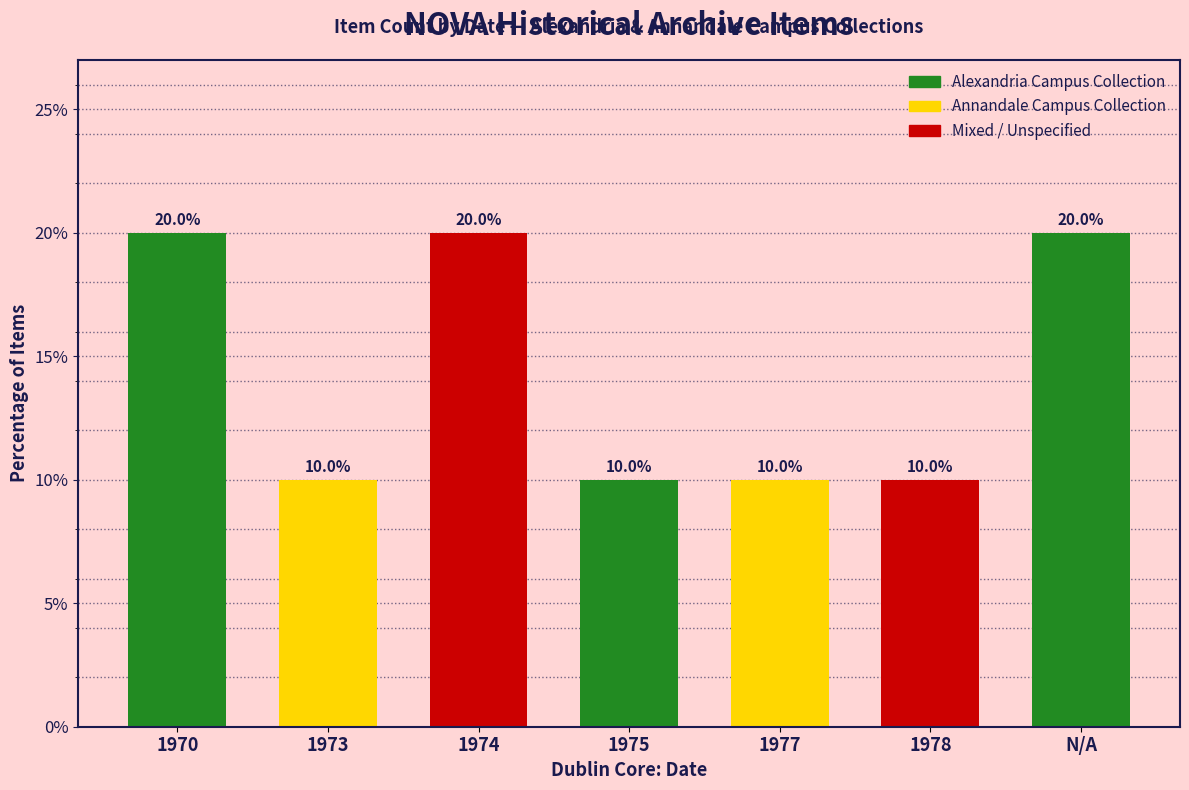

Does the chart contain any negative values?

No